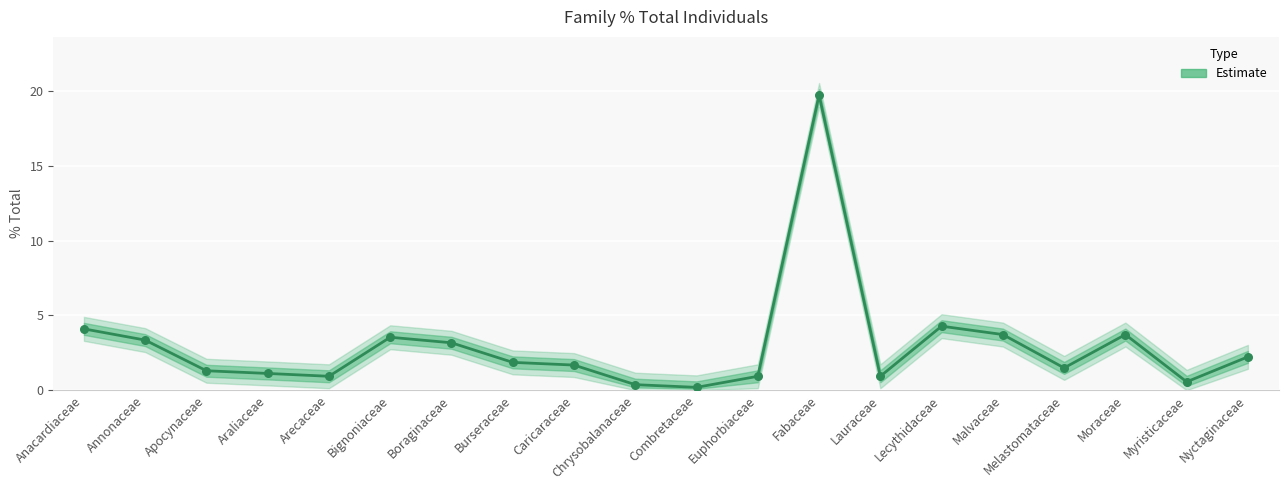

Which has a higher value, Combretaceae or Annonaceae?

Annonaceae